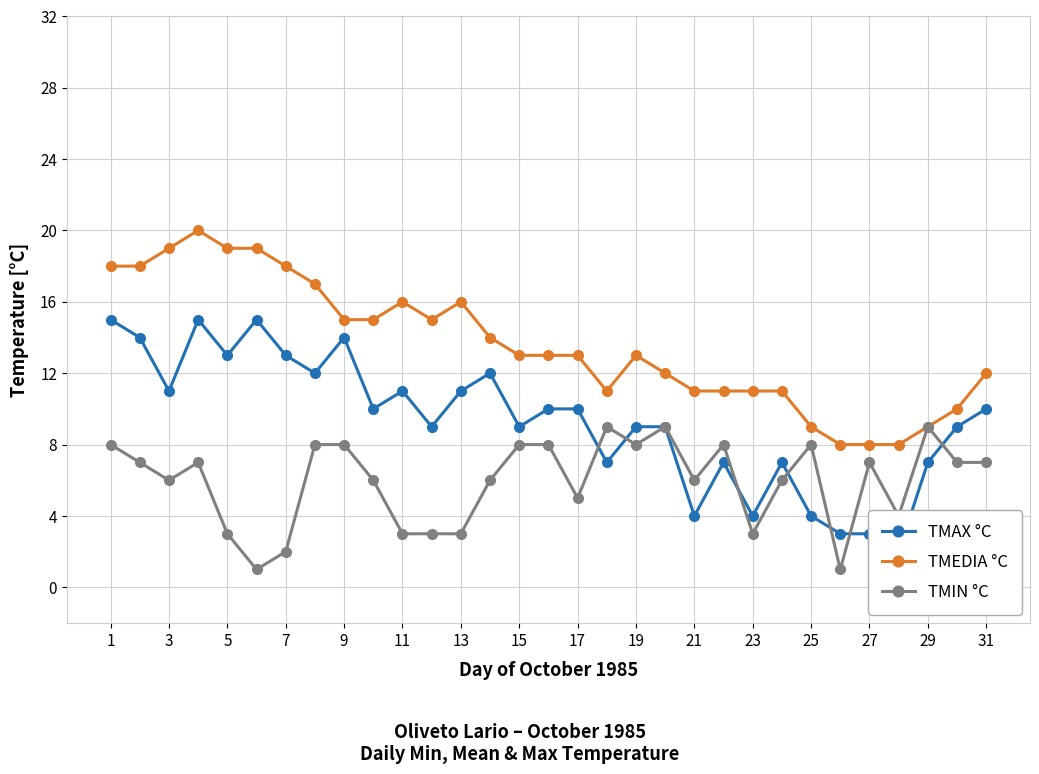

What is the smallest value displayed?

1